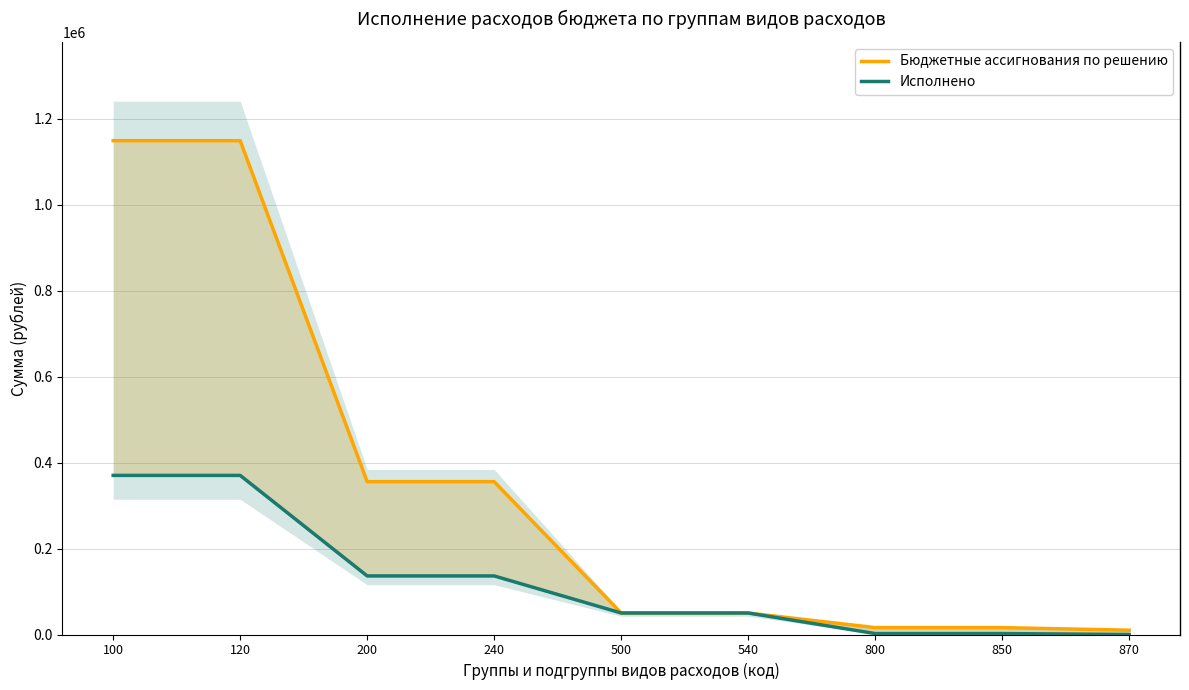

What are all the series names shown in the legend?

Бюджетные ассигнования по решению, Исполнено